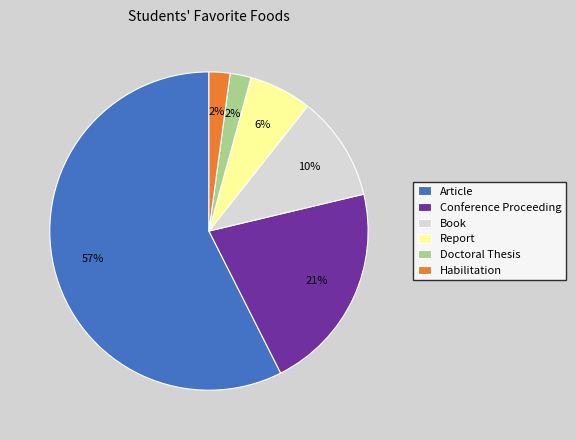

Is it true that Article is 51% of the pie?

False